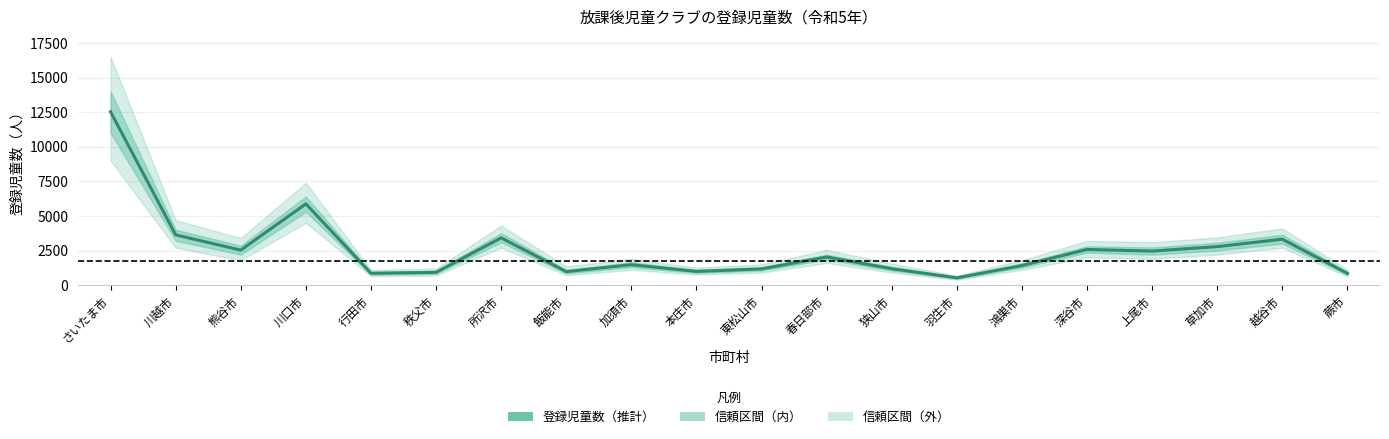

Is it true that the value at 蕨市 is 845?

True